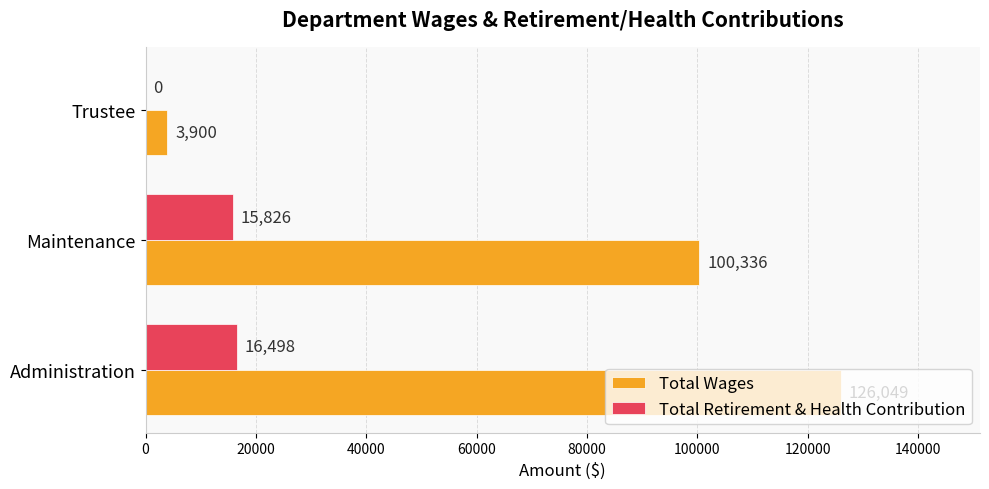

What is the sum of the Total Retirement & Health Contribution values at Maintenance and Trustee?

15826